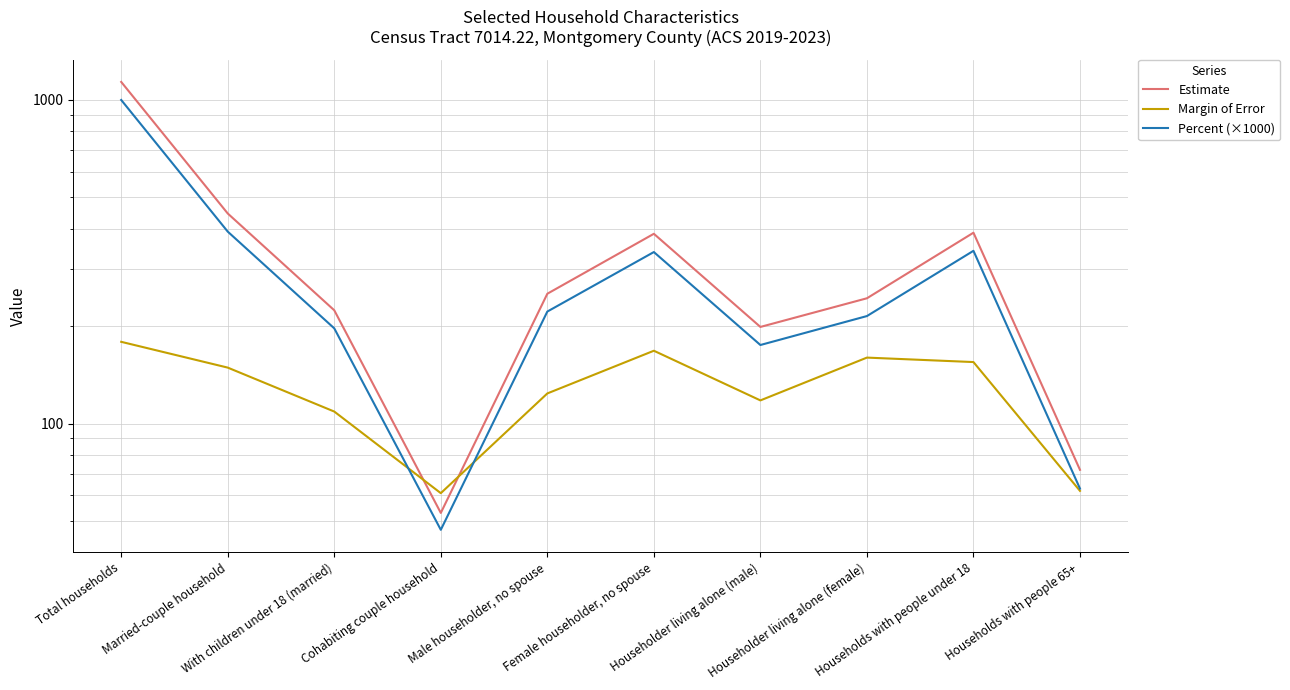

What is the difference between the maximum and minimum values in the Estimate series?

1084